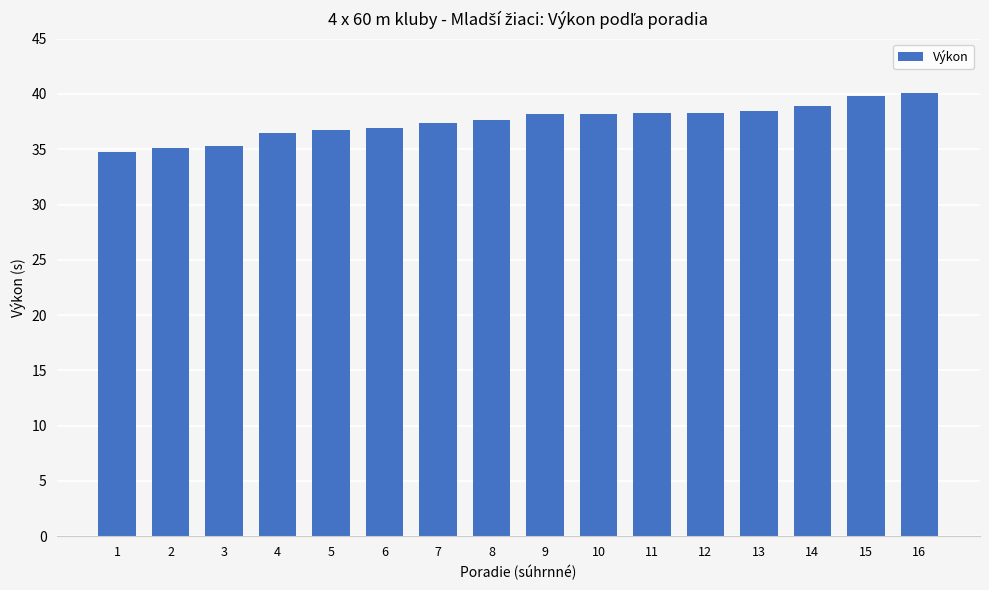

The chart shows a value of 48.0 at 3. True or false?

False